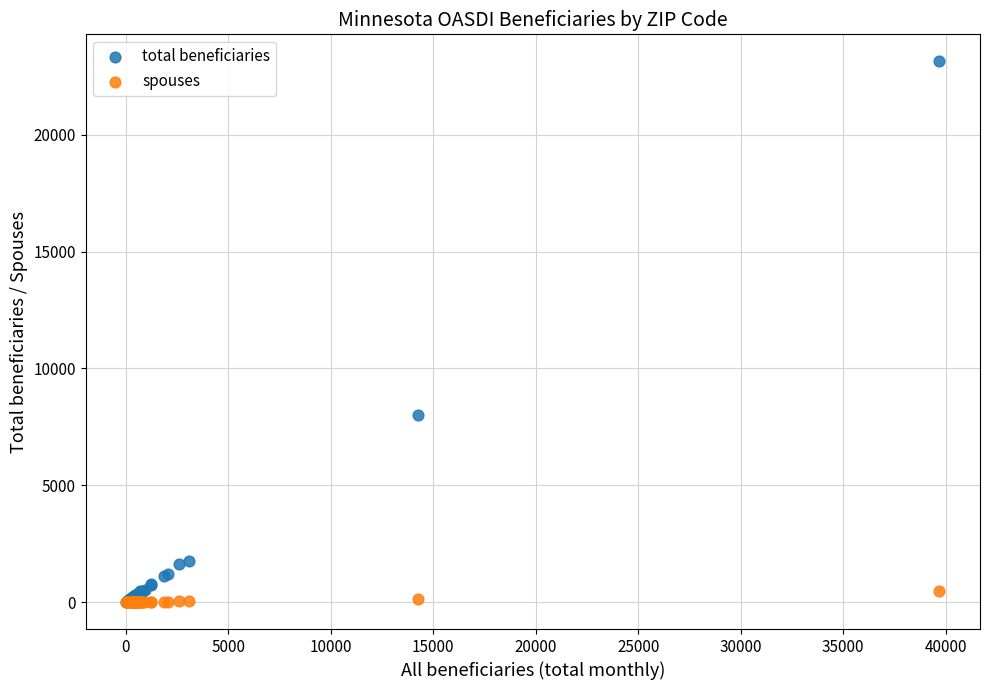

In the total beneficiaries series, what Y value is closest to 11582?

8025